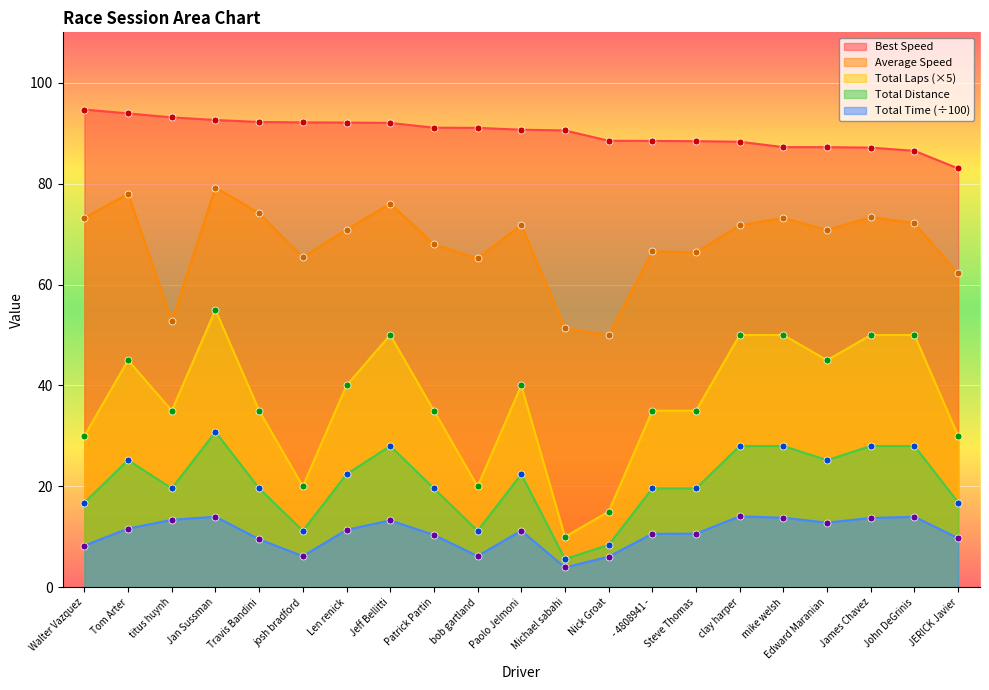

What is the label of the 1st point from the right?

JERICK Javier